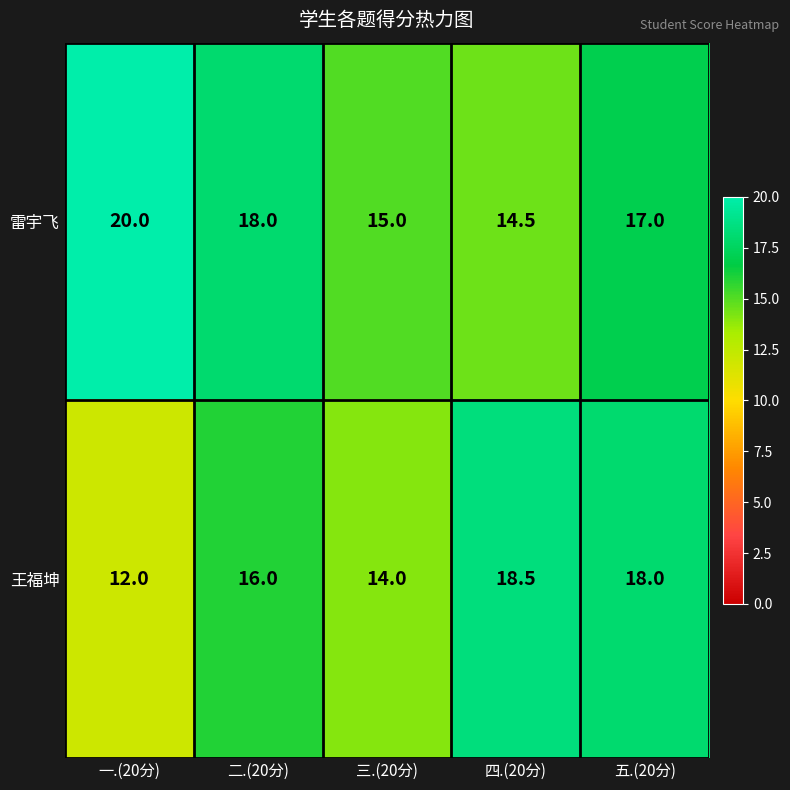

What is the spread (max minus min) of values at 四.(20分)?

4.0